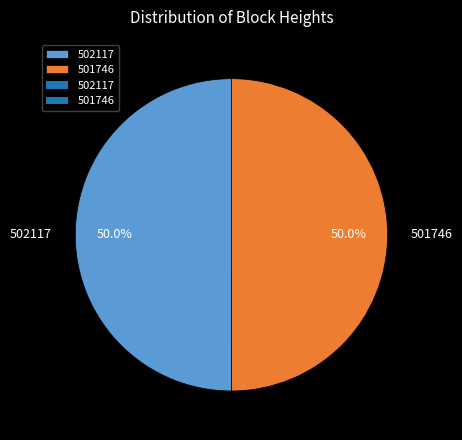

What is the ratio of the value at 501746 to the value at 502117?

1.0